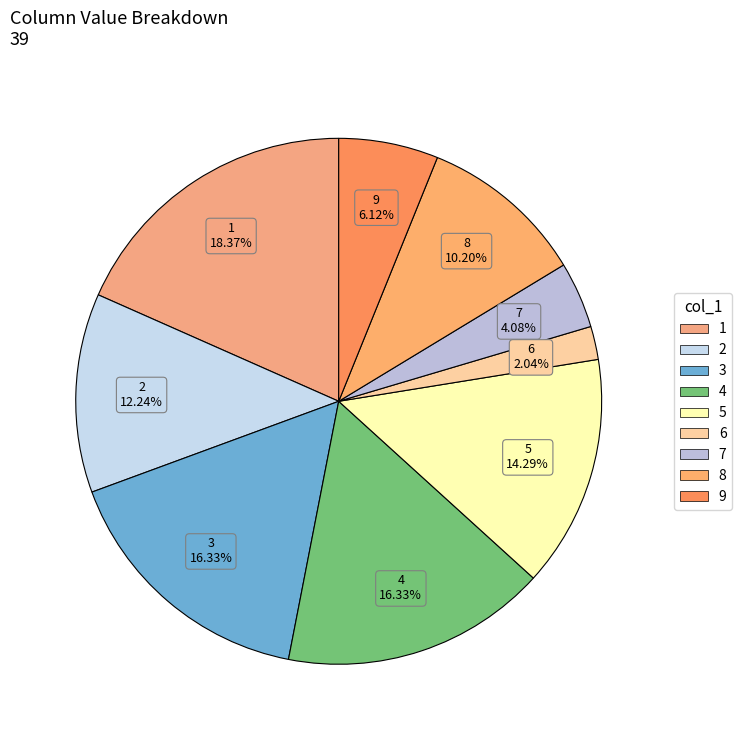

Count the number of slices in the pie.

9